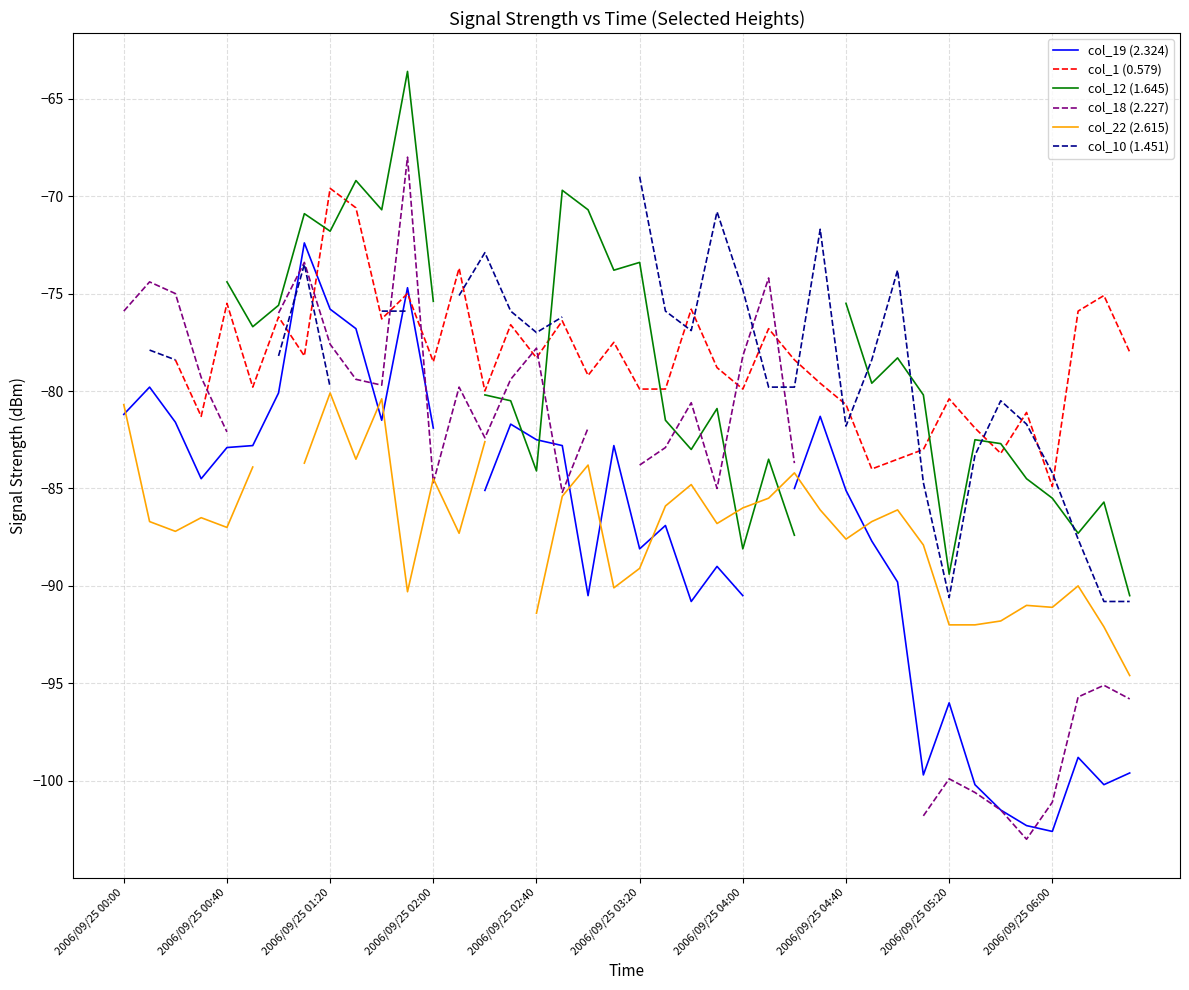

Does the chart display data point markers on the line(s)?

No